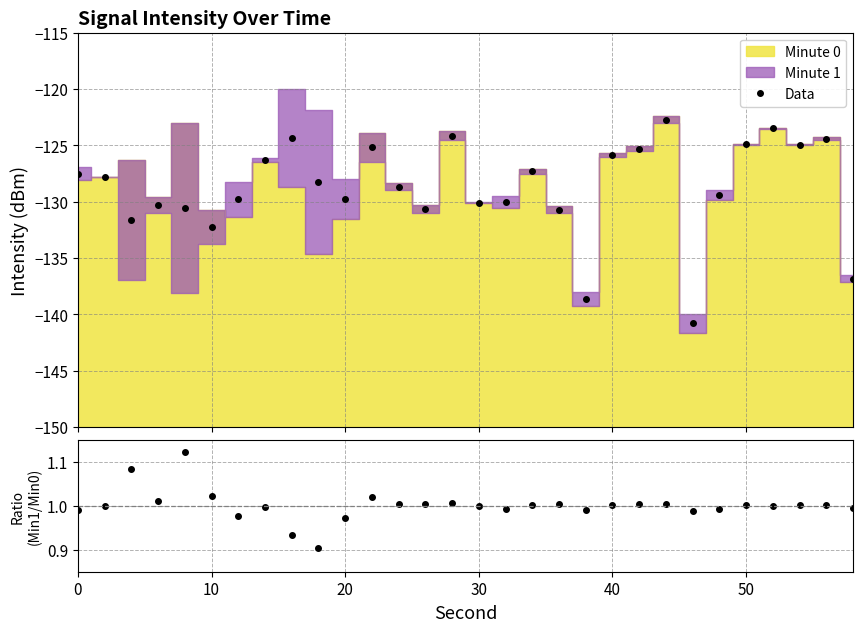

True or false: Data and Ratio (Min1/Min0) intersect in this chart.

False